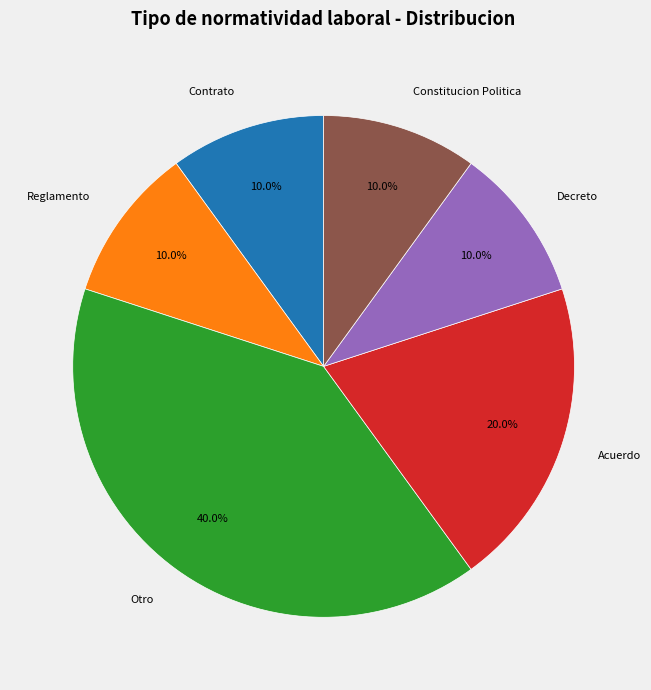

Which category has the biggest portion of the pie?

Otro